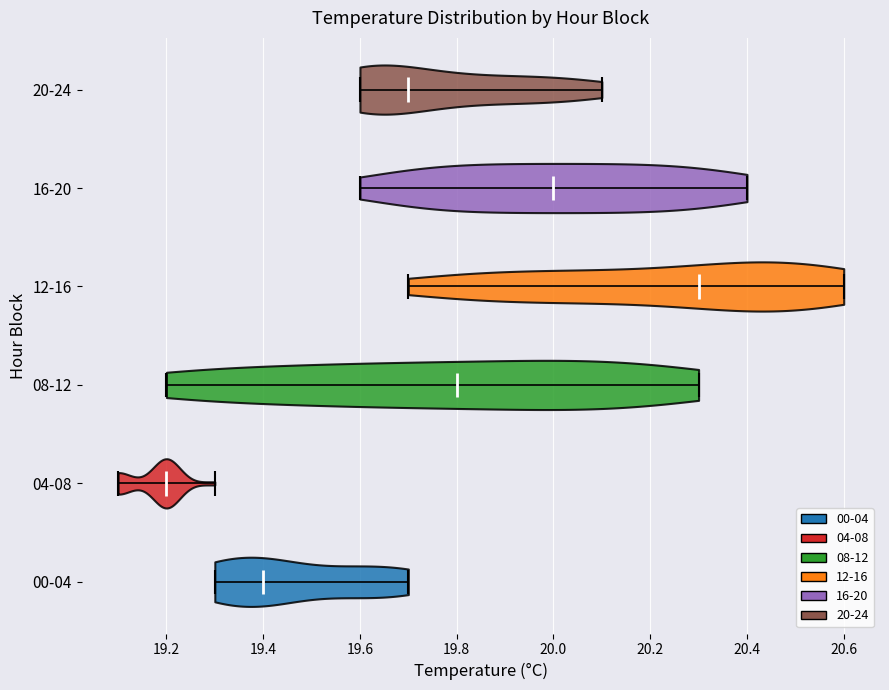

Reading bottom to top, read every violin against the x-axis: where its median line is, and the lowest and highest points it reaches. The values are not printed on the chart, so give them approximately, as read against the axis.

00-04: median line 19.4, lowest point 19.3, highest point 19.7
04-08: median line 19.2, lowest point 19.1, highest point 19.3
08-12: median line 19.8, lowest point 19.2, highest point 20.3
12-16: median line 20.3, lowest point 19.7, highest point 20.6
16-20: median line 20.0, lowest point 19.6, highest point 20.4
20-24: median line 19.7, lowest point 19.6, highest point 20.1